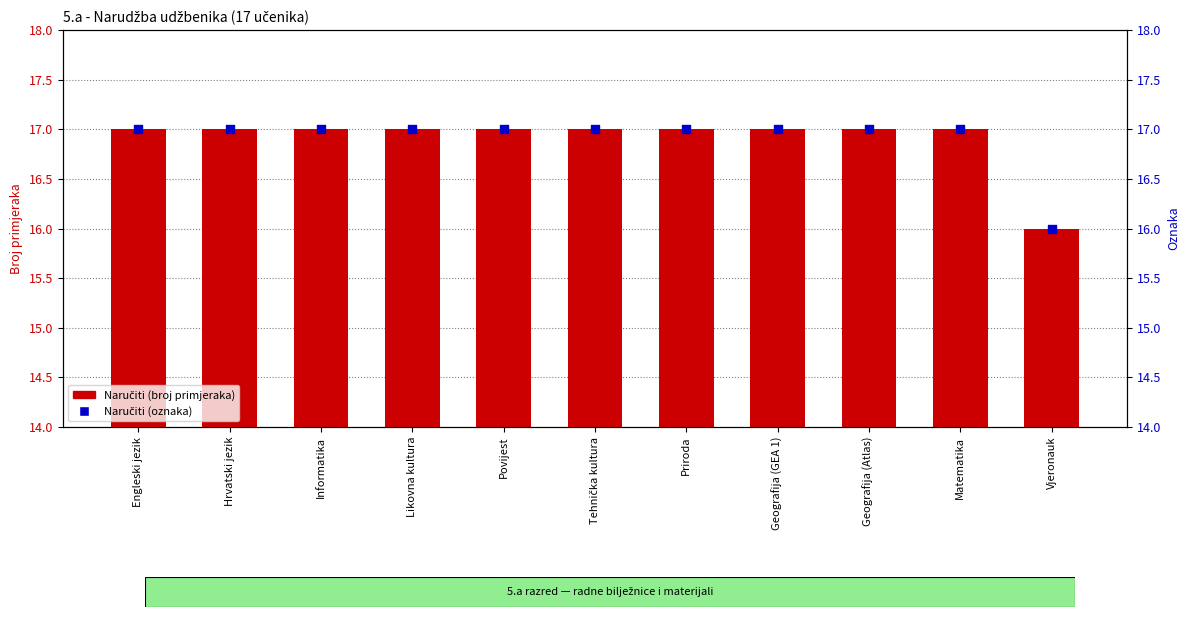

Which series has the widest spread of Y values?

Naručiti (broj primjeraka)